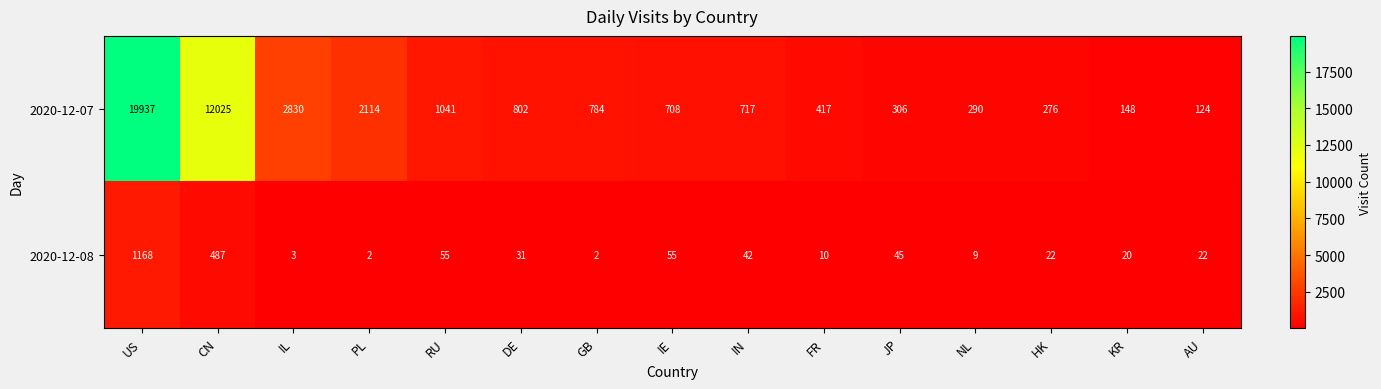

At which label is 2020-12-07 closest to 10030?

CN